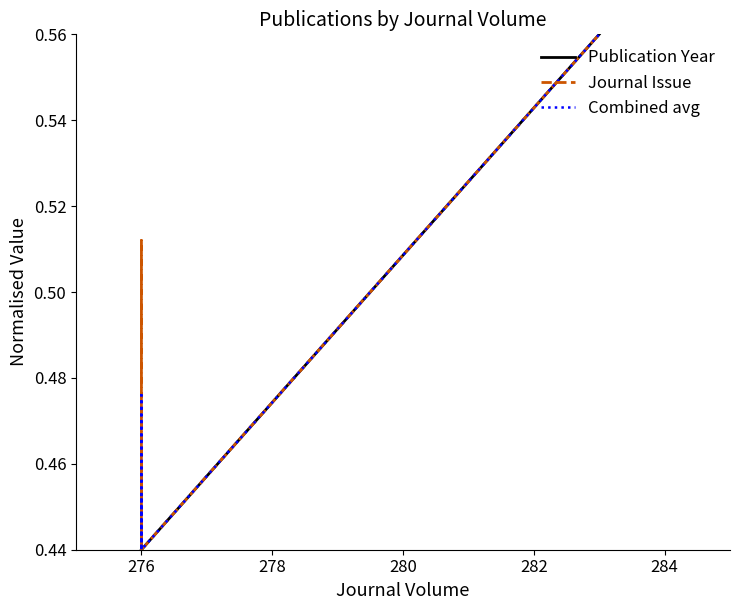

What are all the series names shown in the legend?

Publication Year, Journal Issue, Combined avg